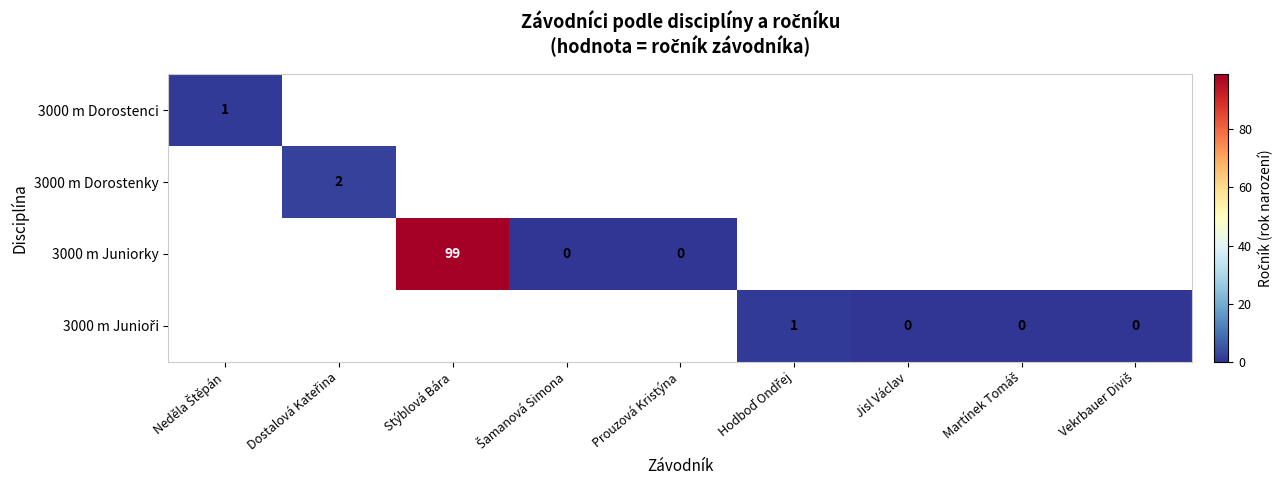

At how many categories does at least one series exceed 71?

1